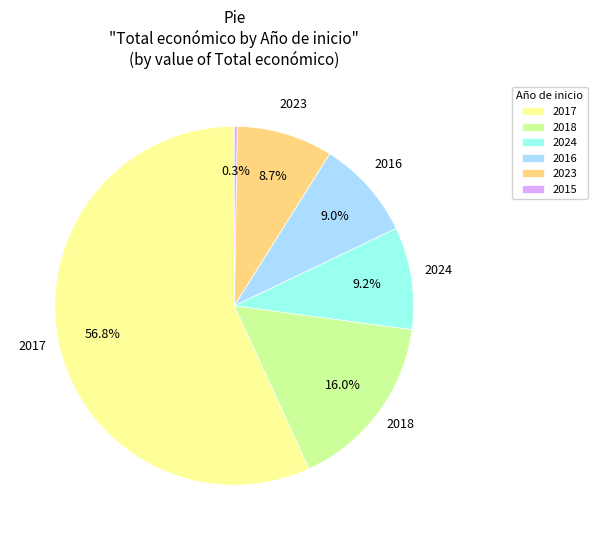

Which category has the biggest portion of the pie?

2017